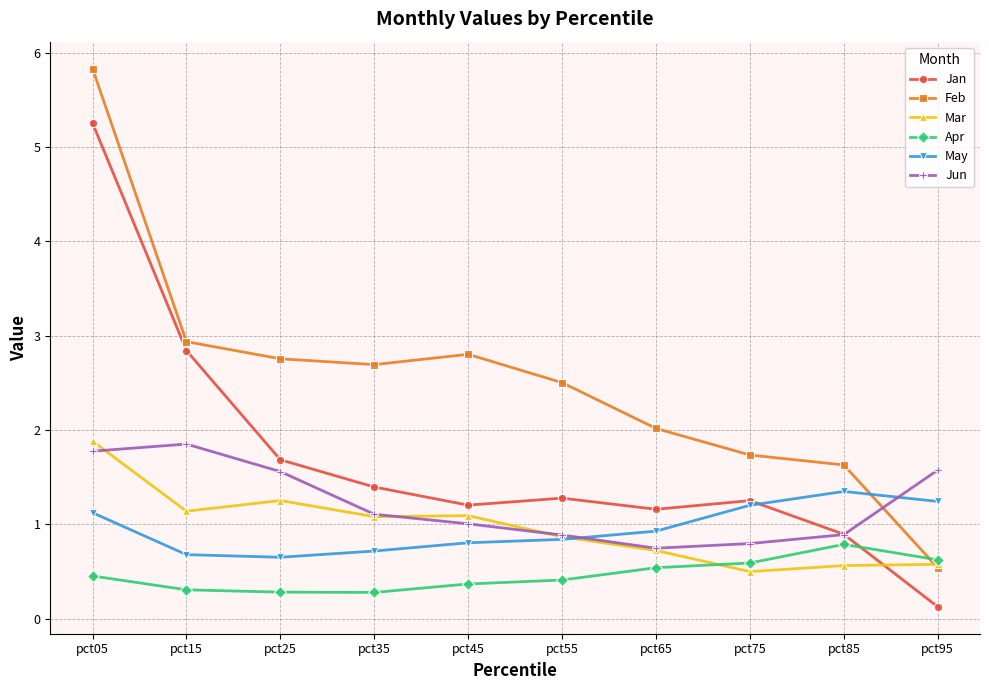

True or false: May has a value of 1.1 at pct25.

False